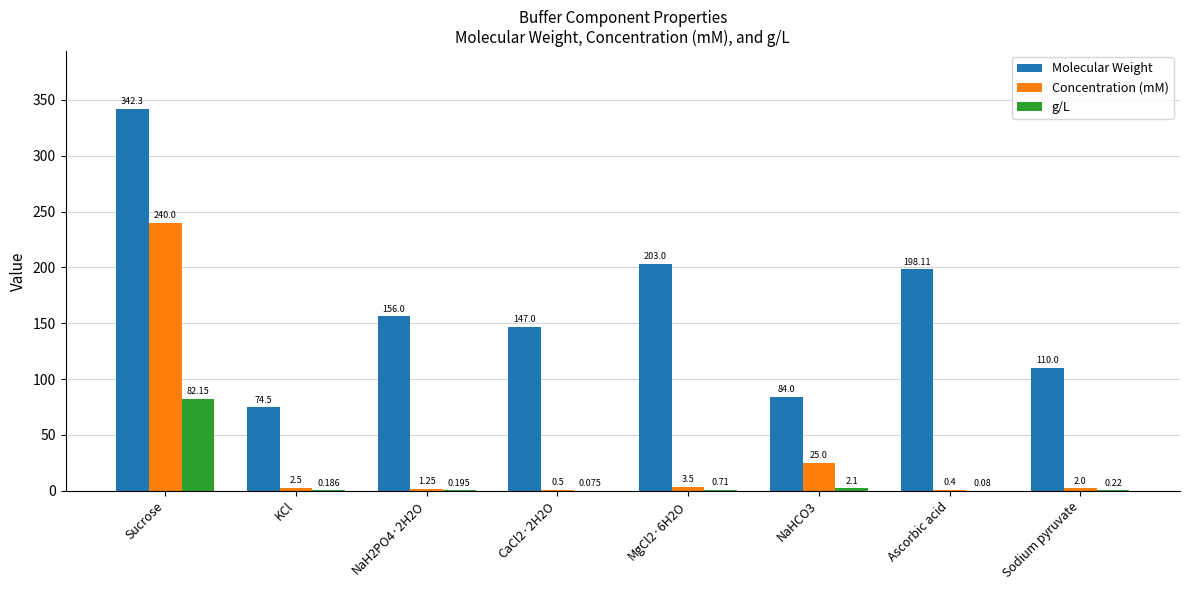

Between Sucrose and CaCl2·2H2O, which series saw the biggest shift?

Concentration (mM)